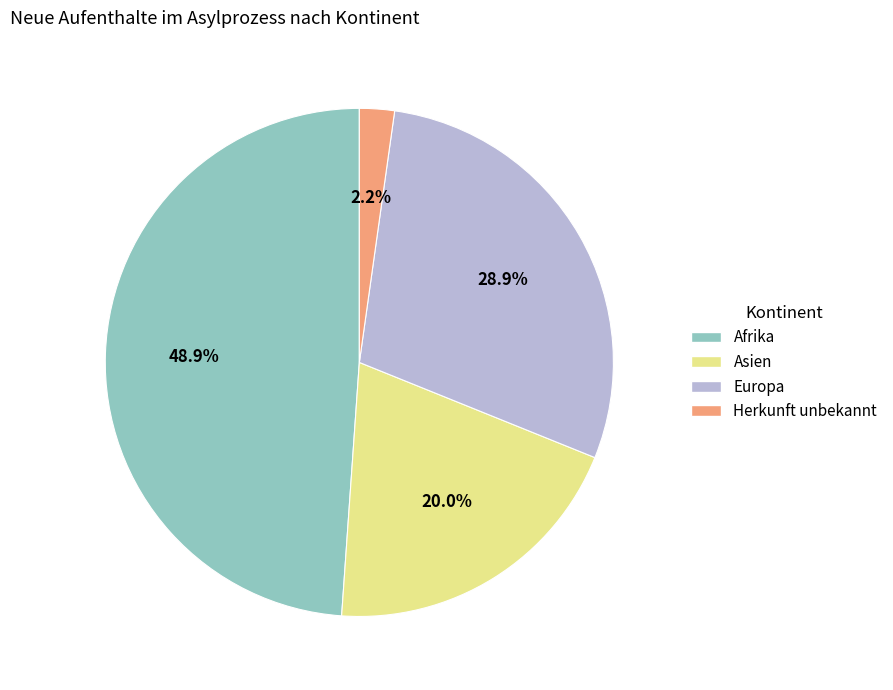

Is Europa the majority of the pie?

No